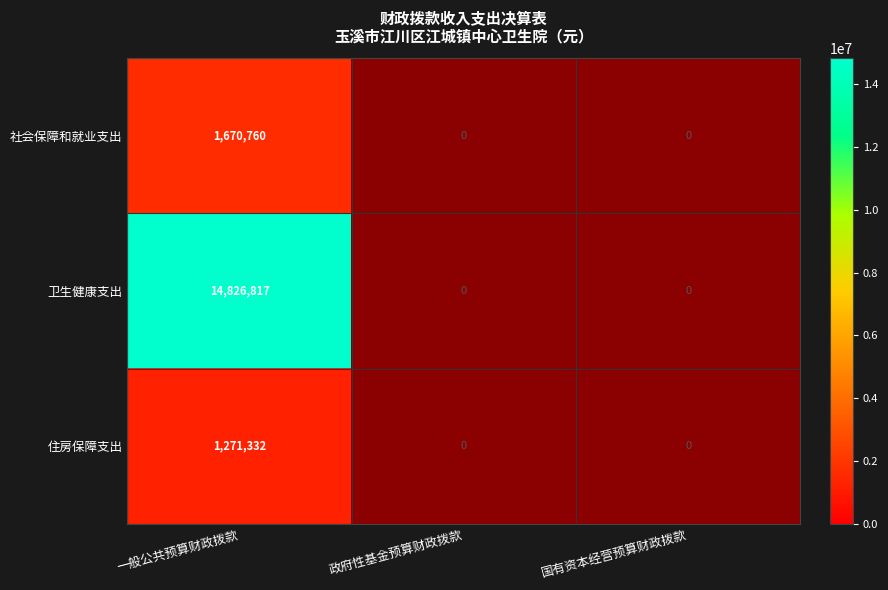

Count the number of data series in this chart.

3